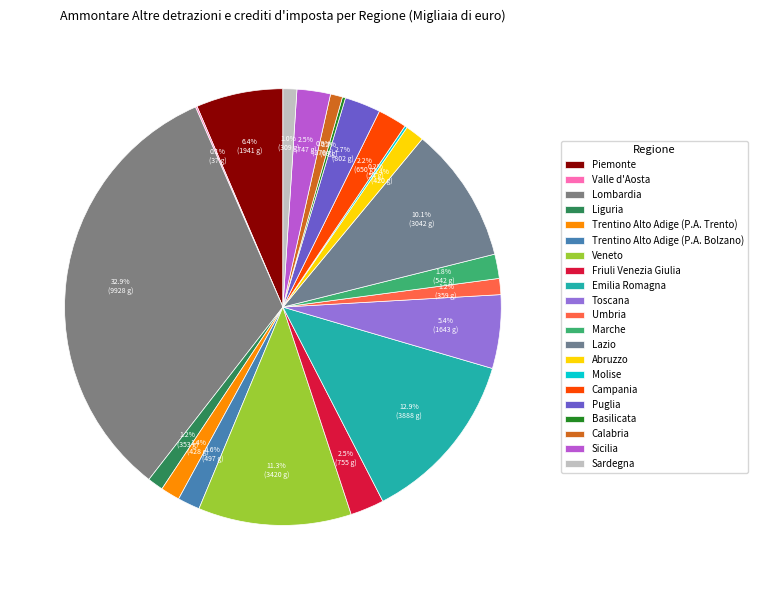

To the nearest percent, what percentage of the pie is Sardegna?

1%